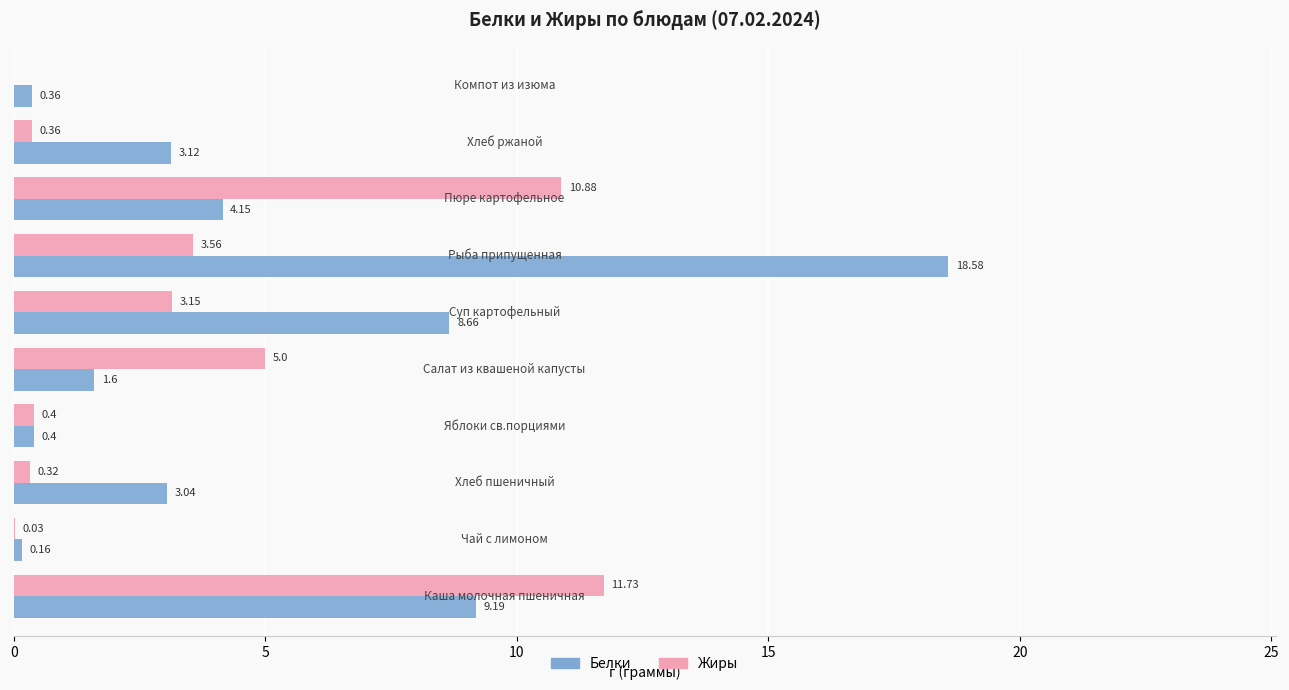

What is the sum of all Белки values?

49.3